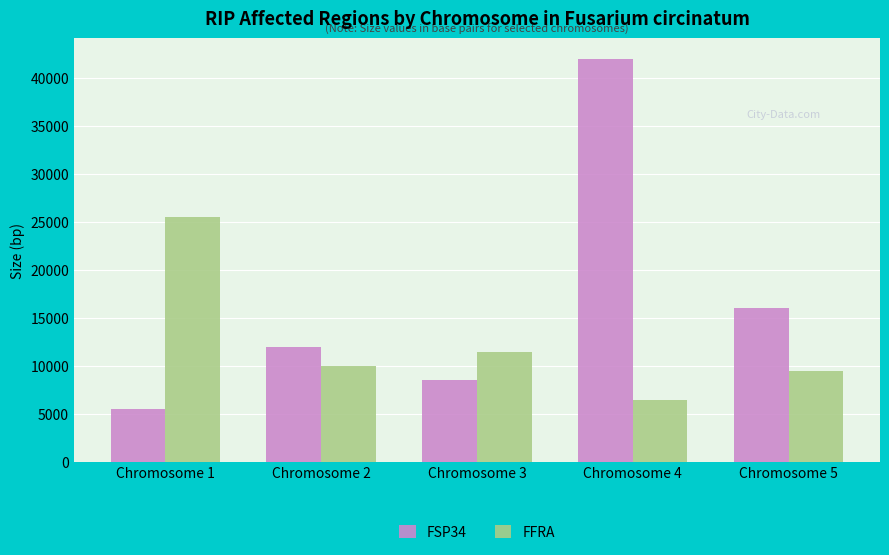

At which category is the sum across all series the highest?

Chromosome 4